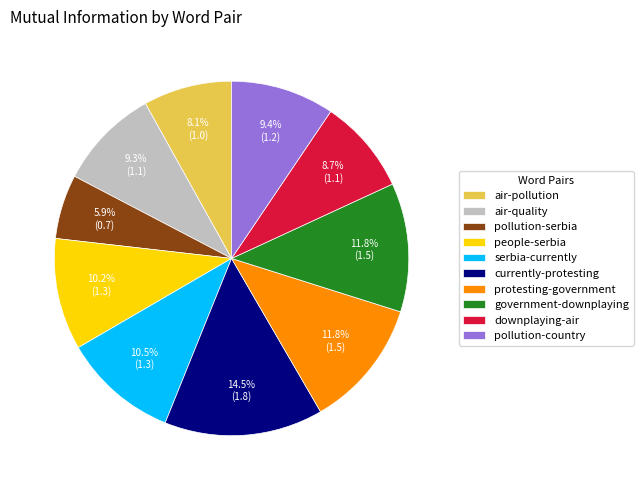

The people-serbia slice represents 10% of the pie. True or false?

True